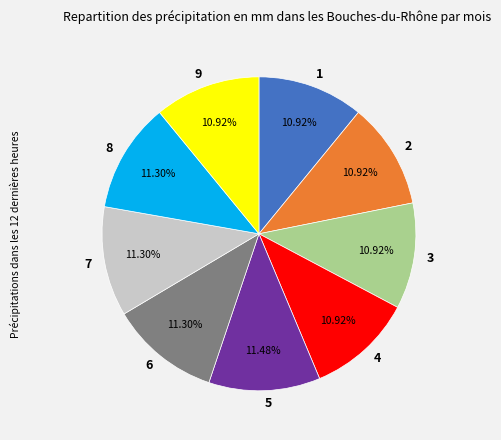

What percentage is the 6 slice, to the nearest percent?

11%